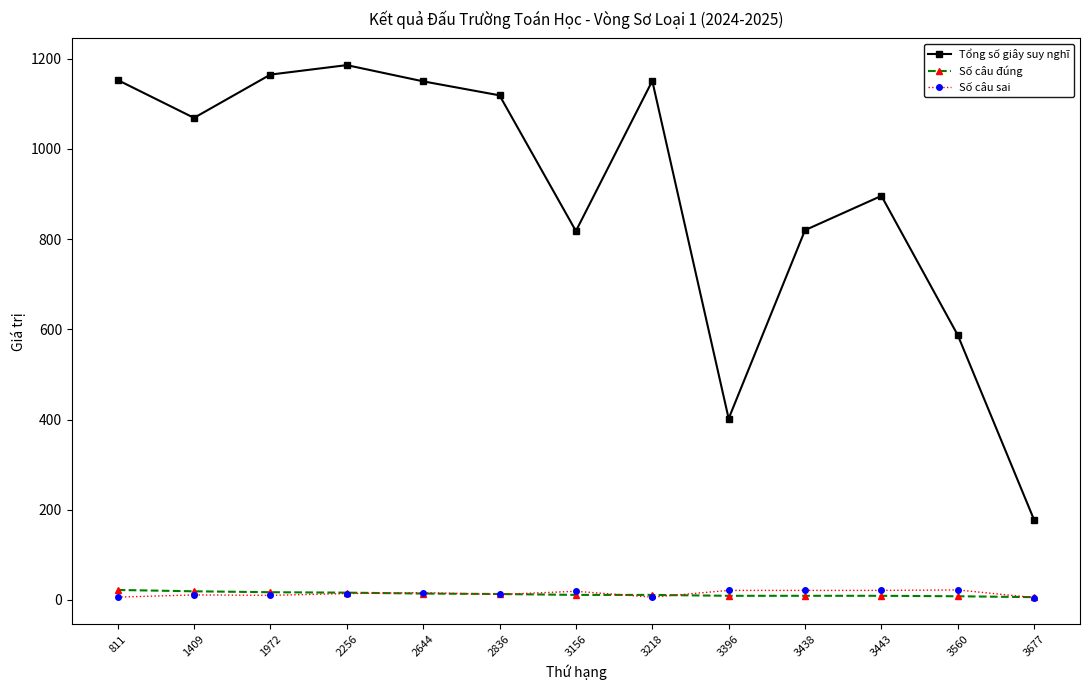

What is the approximate value of Số câu đúng at 1409, to the nearest 10?

20